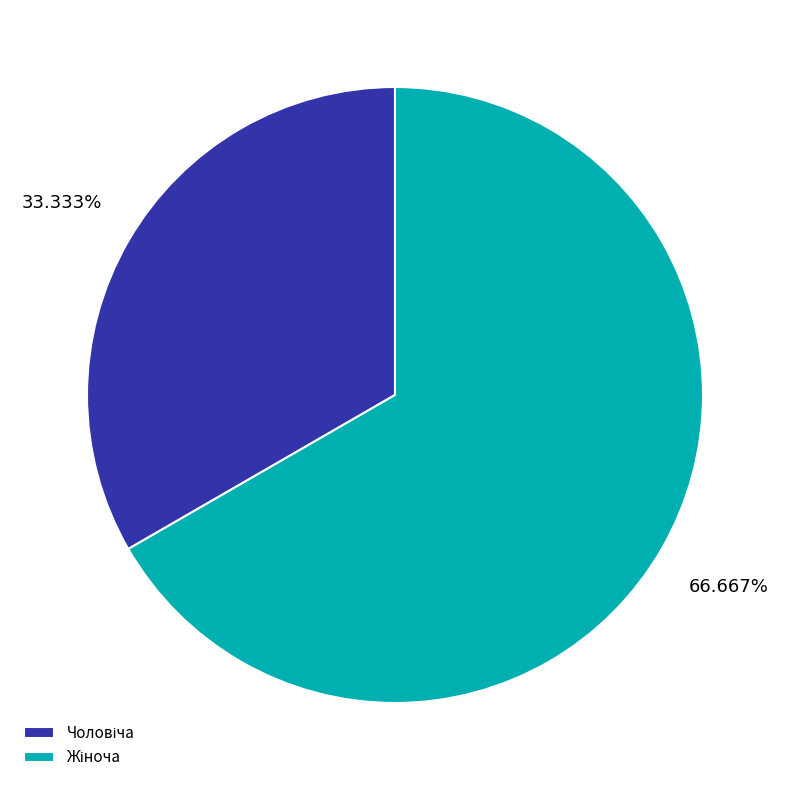

Is there a majority slice in this chart?

Yes